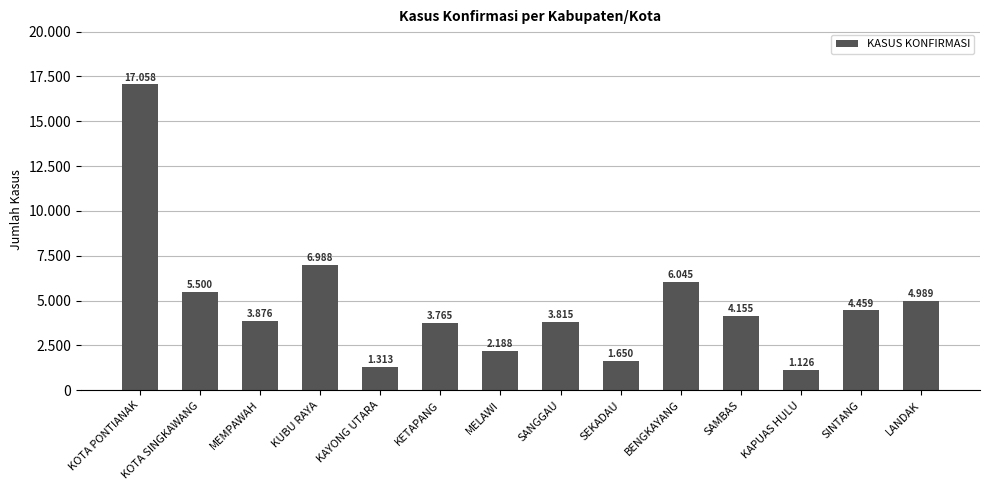

Does the chart contain any negative values?

No